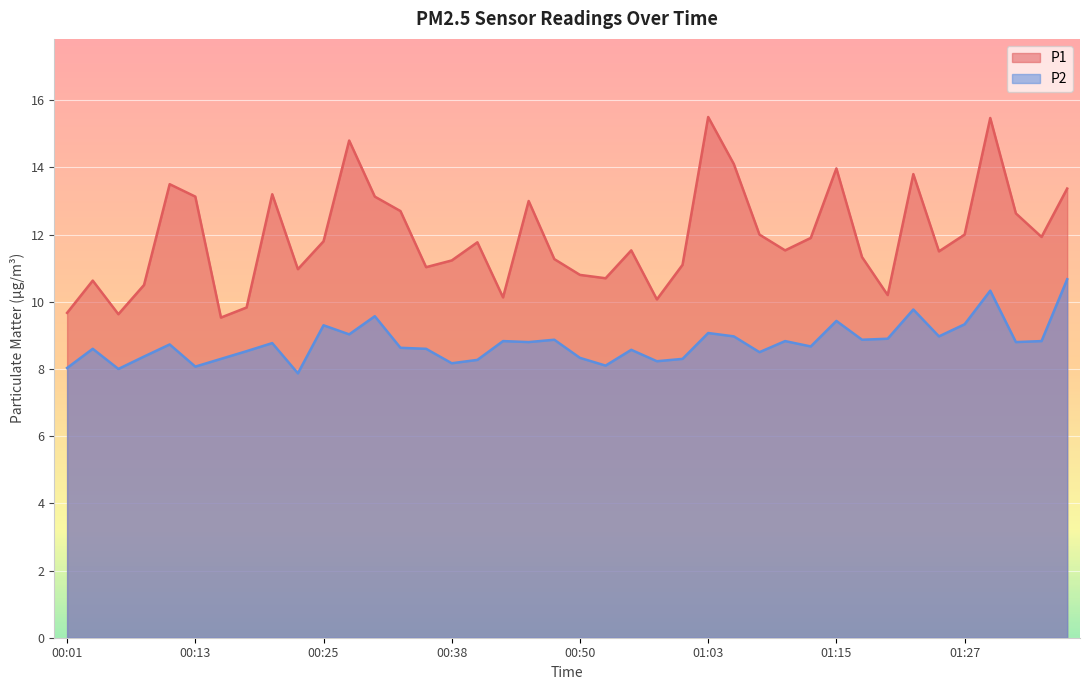

What is the total value across all series at 00:40?

20.0